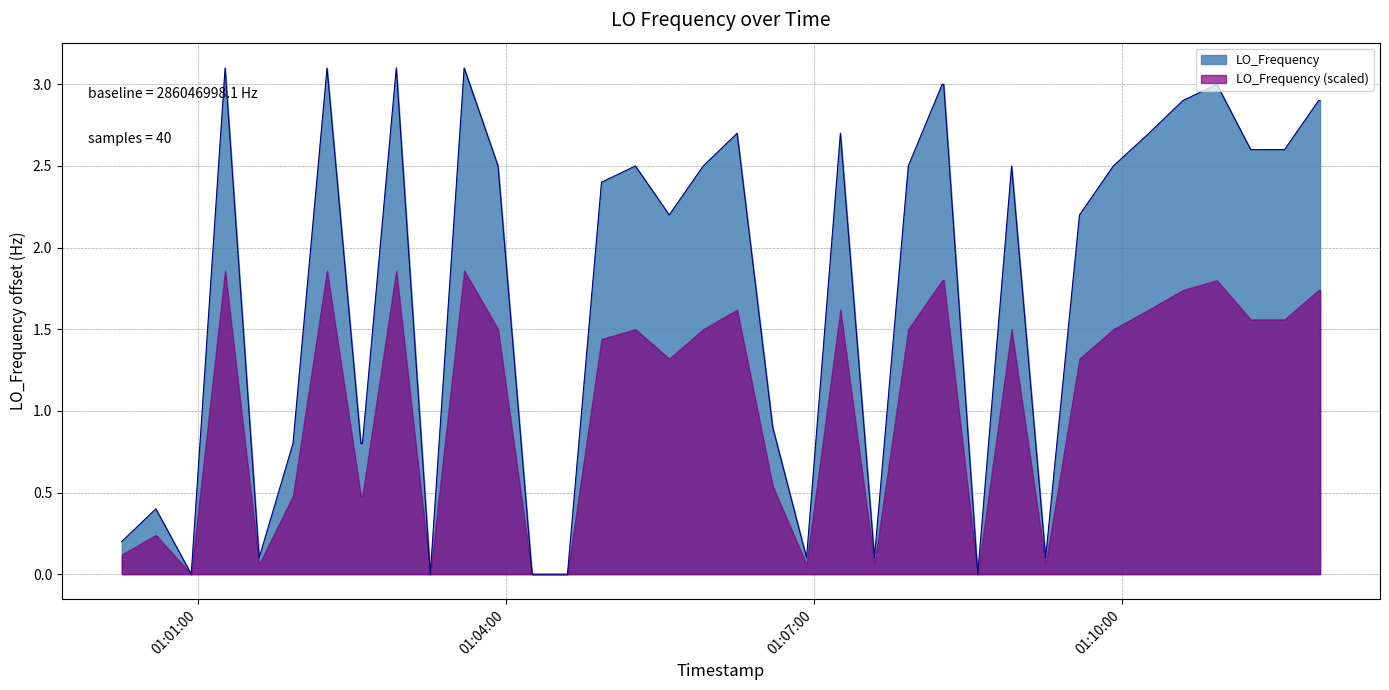

What is the maximum value shown in the chart?

3.1